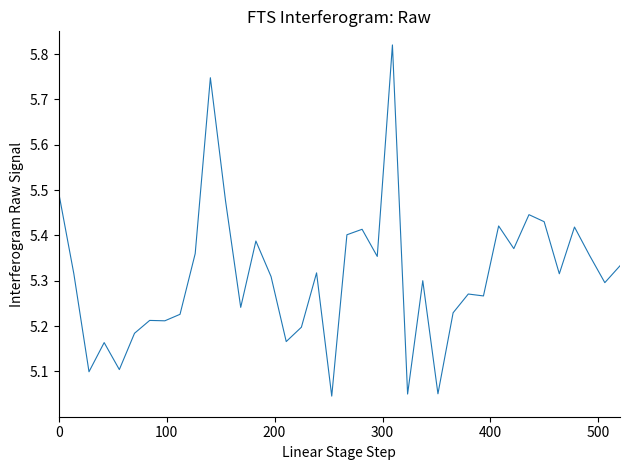

What is the difference between the maximum and minimum values?

0.8